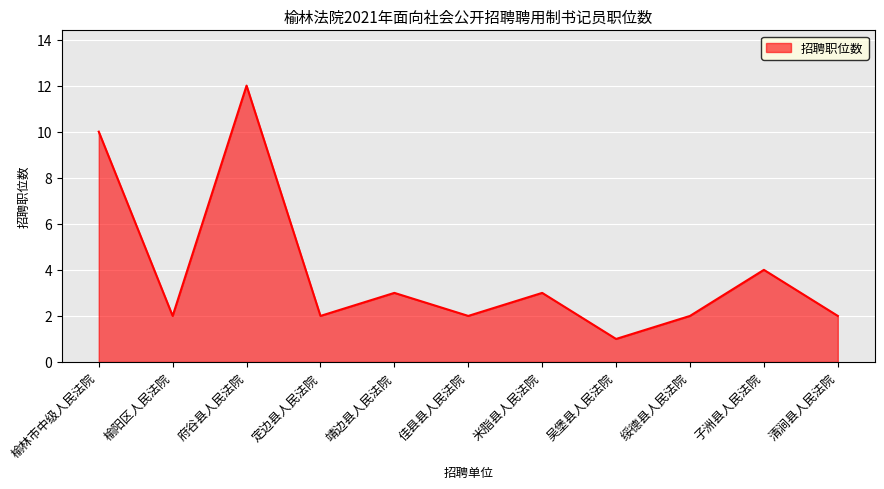

At which label is the value closest to 6?

子洲县人民法院